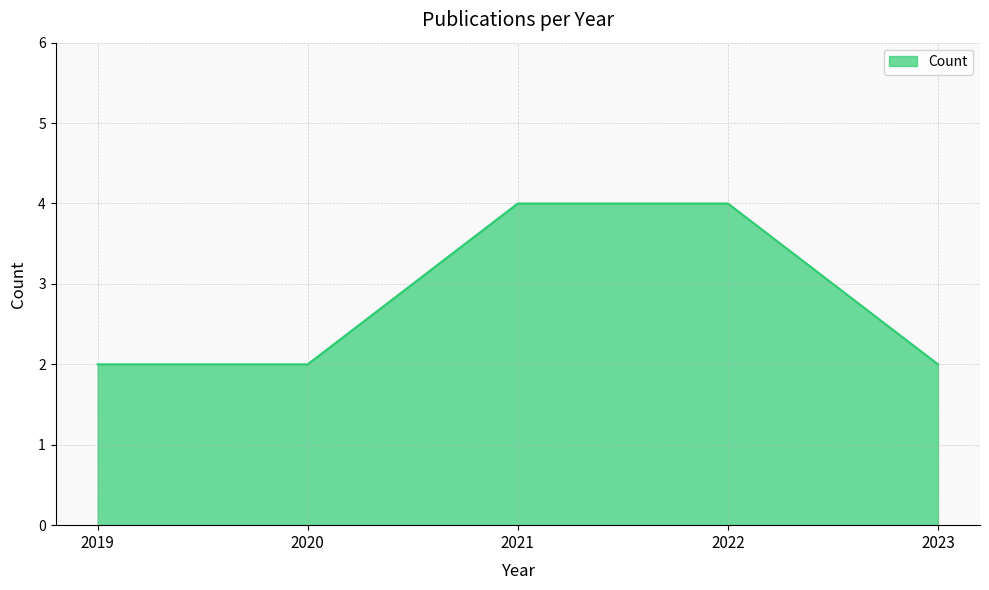

What is the ratio of the value at 2019 to the value at 2021?

0.5